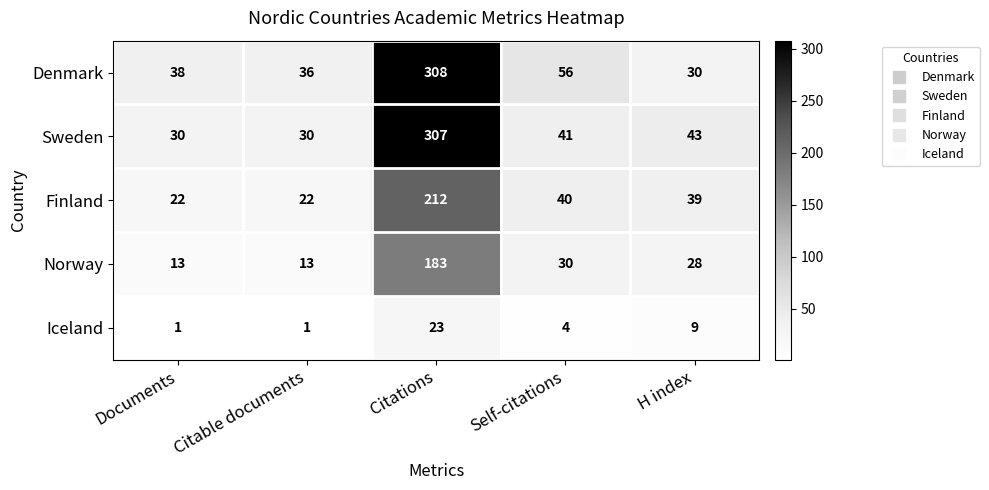

Which series has the widest spread of values?

Denmark